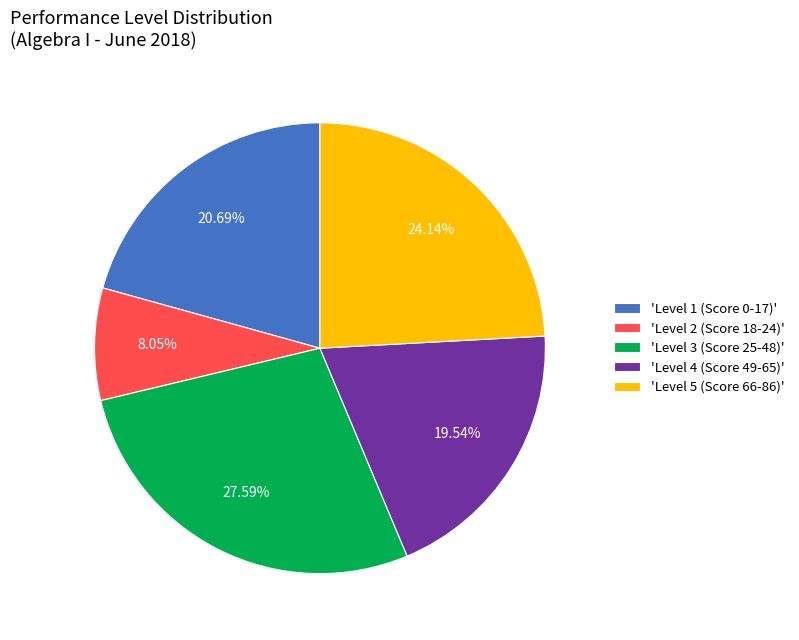

Which slice is the largest?

'Level 3 (Score 25-48)'